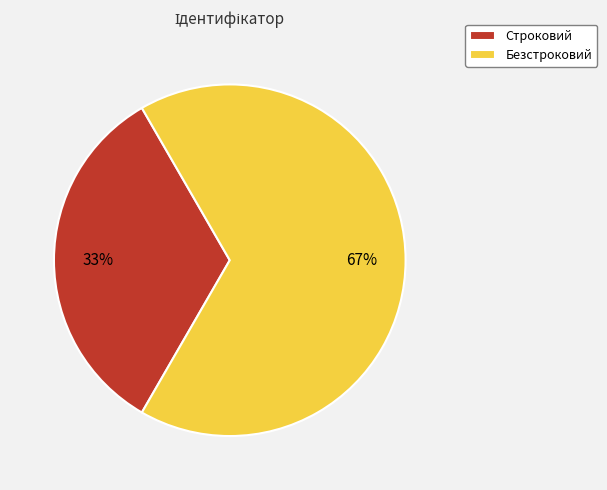

What is the ratio of the value at Строковий to the value at Безстроковий?

0.5